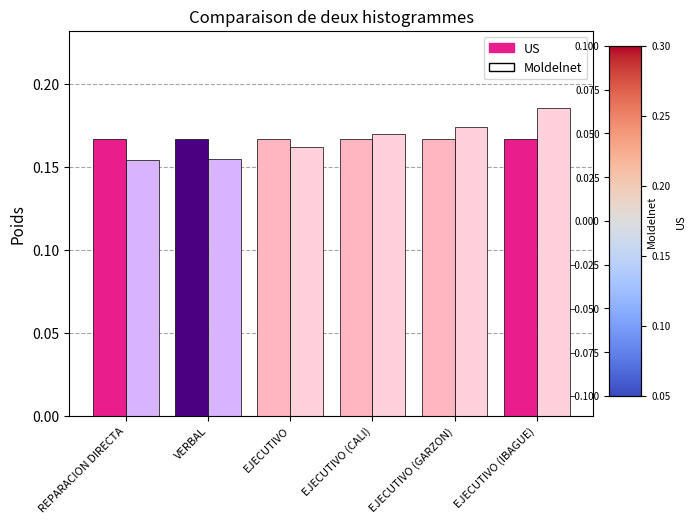

What is the sum of all Moldelnet values?

1.0